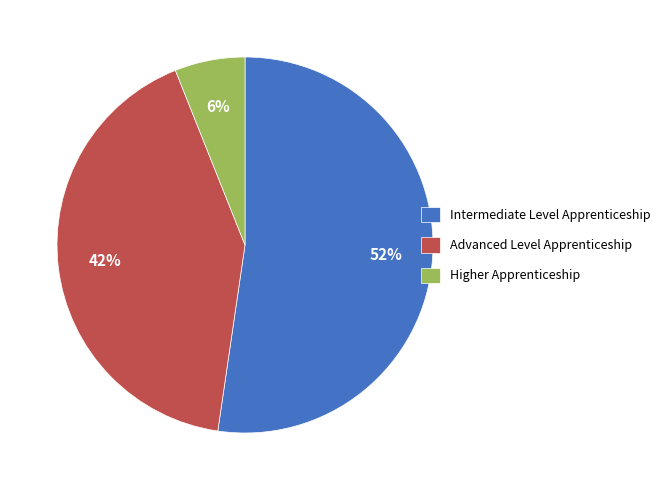

Combined, do Advanced Level Apprenticeship and Intermediate Level Apprenticeship account for over 50%?

Yes